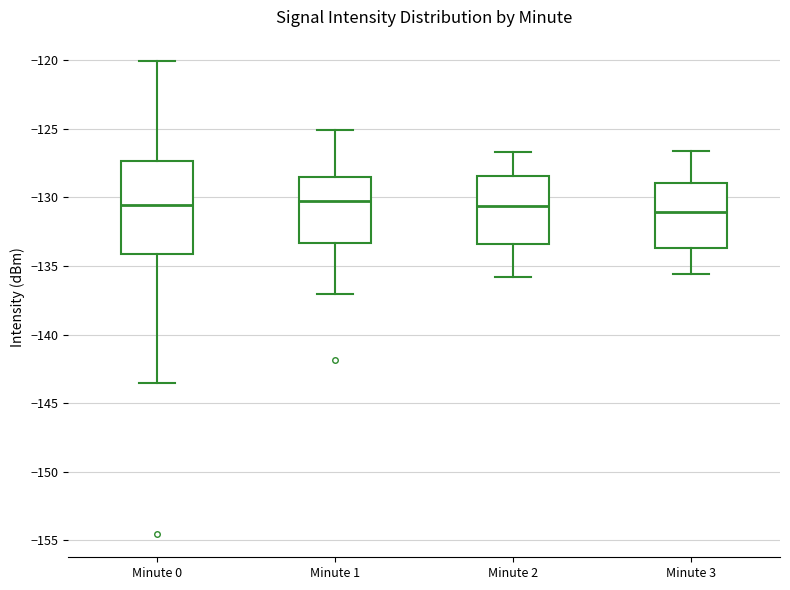

Reading left to right, read every box against the y-axis: the position of its median line, the range the box covers, and the ends of its whiskers. The values are not printed on the chart, so give them approximately, as read against the axis.

Minute 0: median -130.5, box -134.0 to -127.5, whiskers -143.5 to -120.0
Minute 1: median -130.5, box -133.5 to -128.5, whiskers -137.0 to -125.0
Minute 2: median -130.5, box -133.5 to -128.5, whiskers -136.0 to -126.5
Minute 3: median -131.0, box -133.5 to -129.0, whiskers -135.5 to -126.5